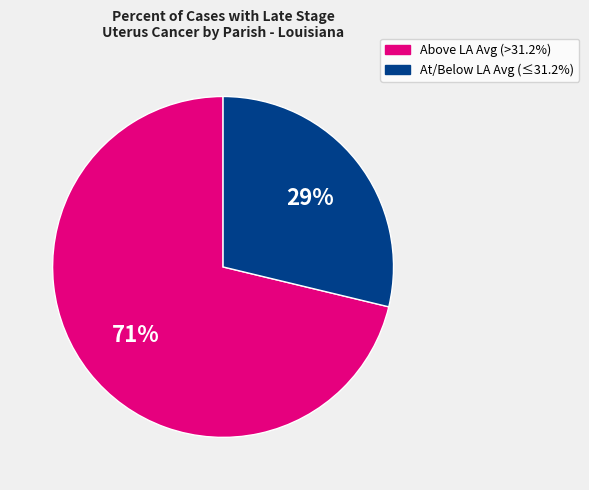

Does any single category account for the majority?

Yes